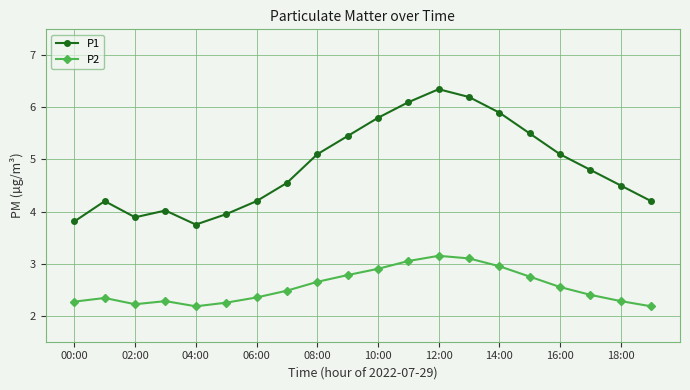

What is the value of the P1 point at the 1st from the left?

3.8